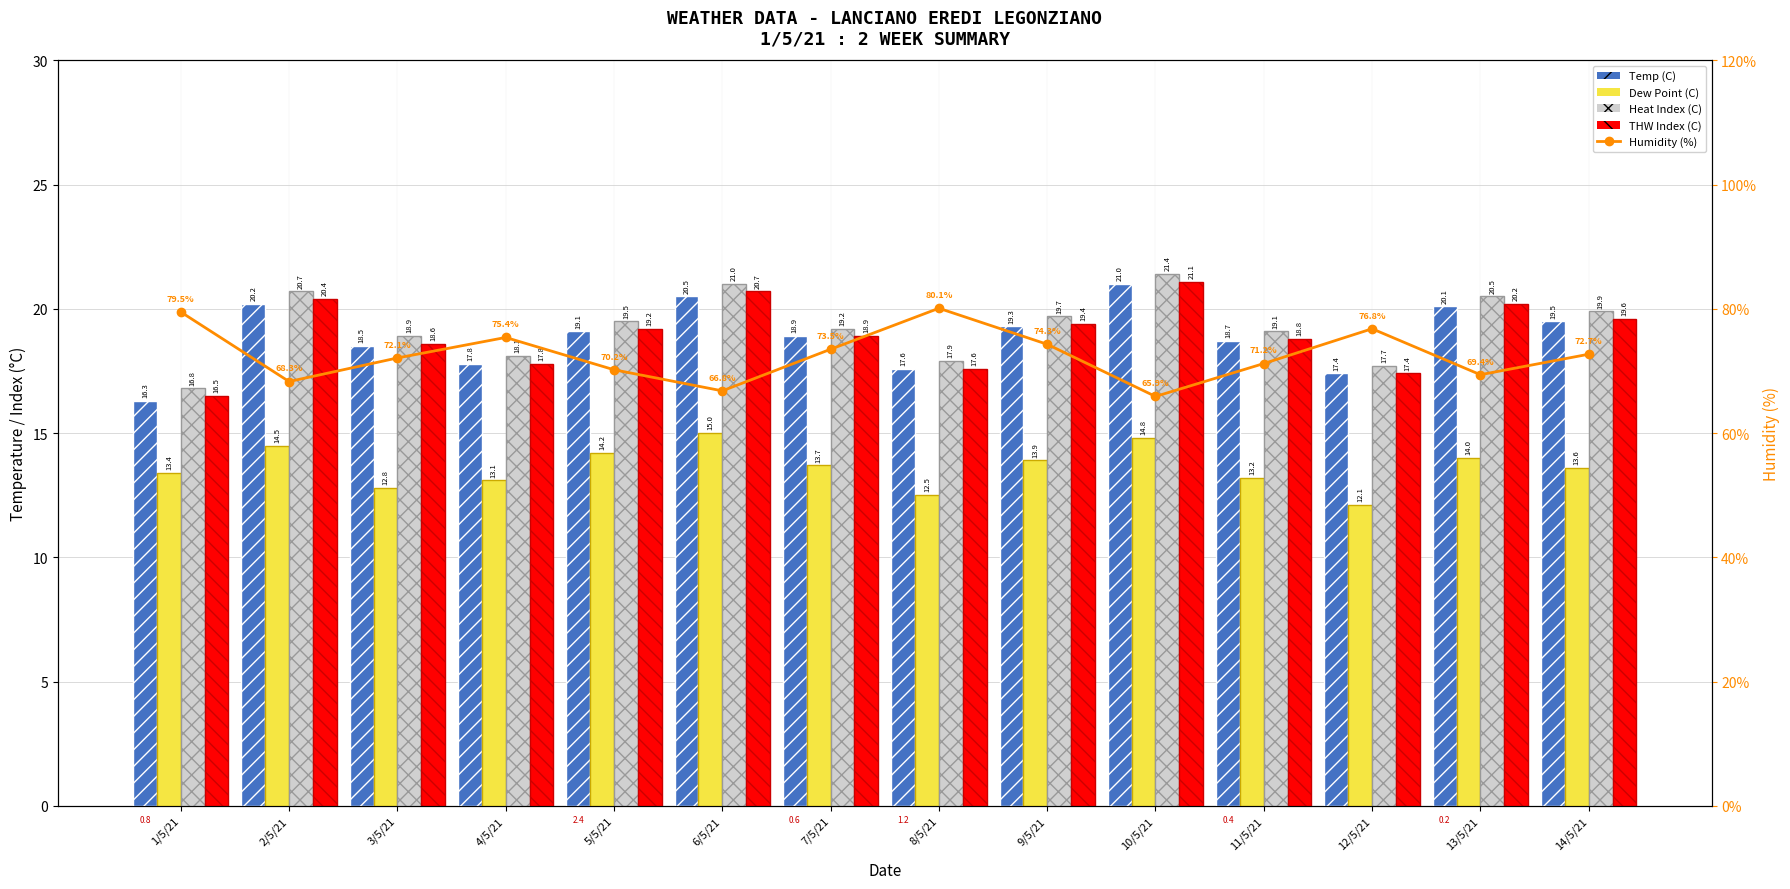

At how many categories does at least one series exceed 53?

14